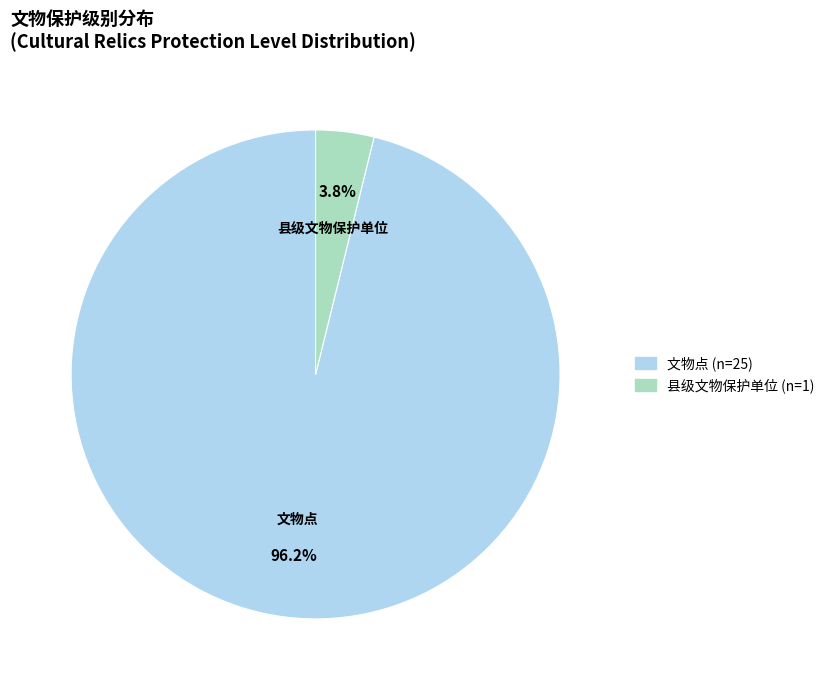

What is the smallest slice in the pie chart?

县级文物保护单位